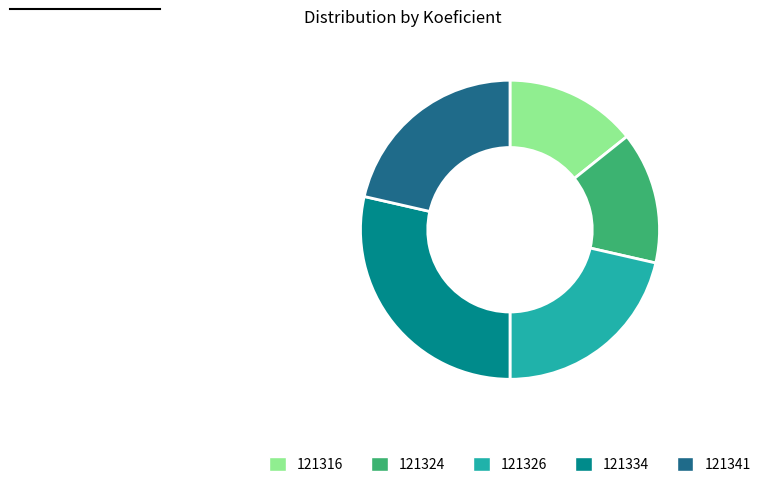

Count the number of slices in the pie.

5